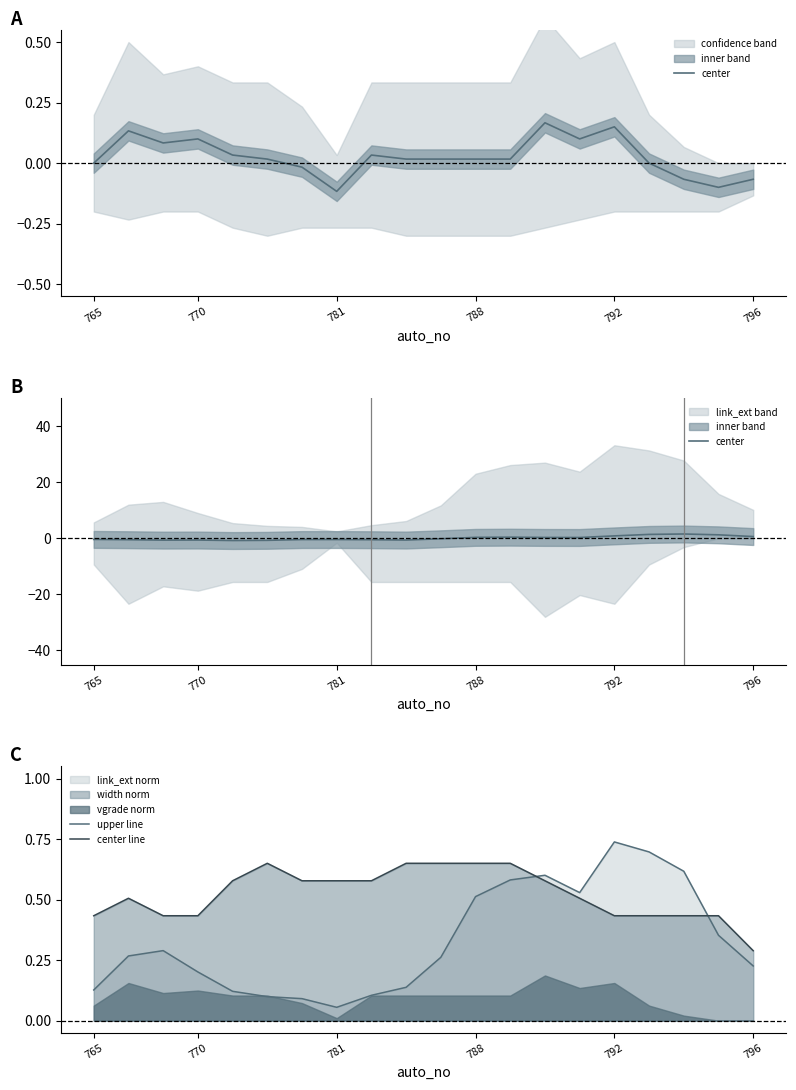

At which category is the sum across all series the highest?

17